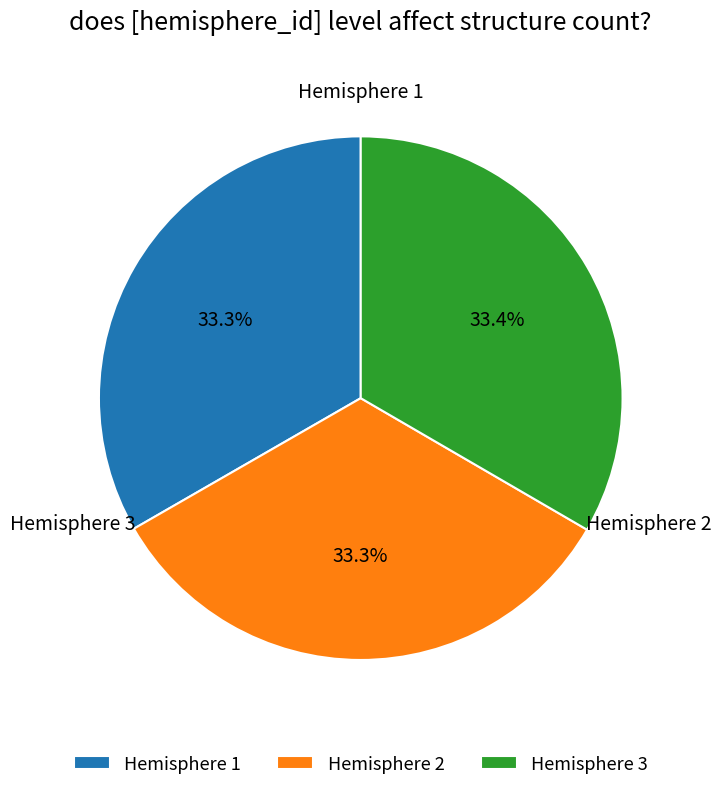

Is there a majority slice in this chart?

No